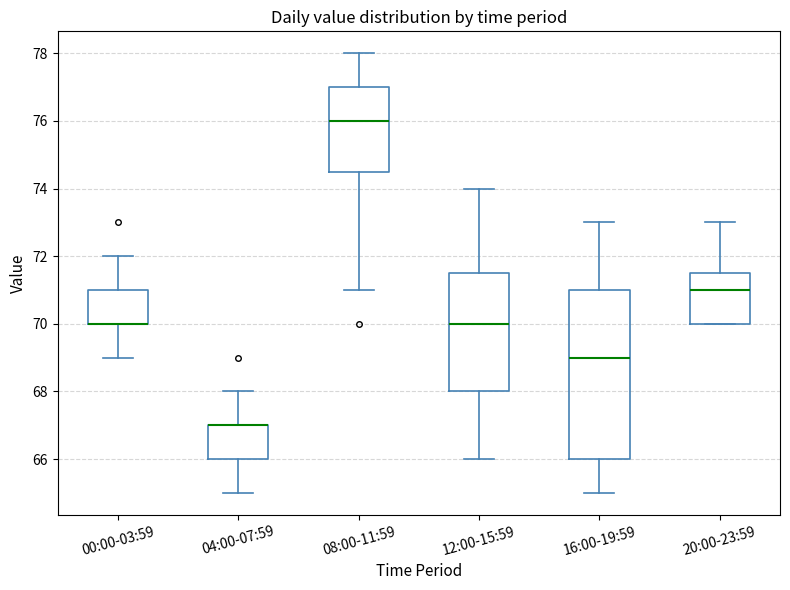

Which box is the tallest, from its lower edge to its upper edge?

16:00-19:59